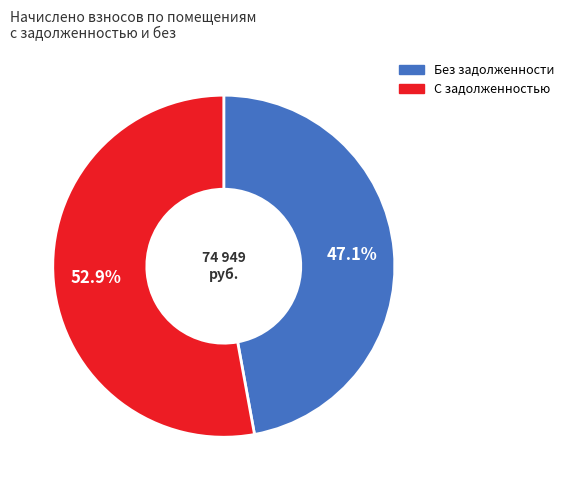

Does any single category account for the majority?

Yes